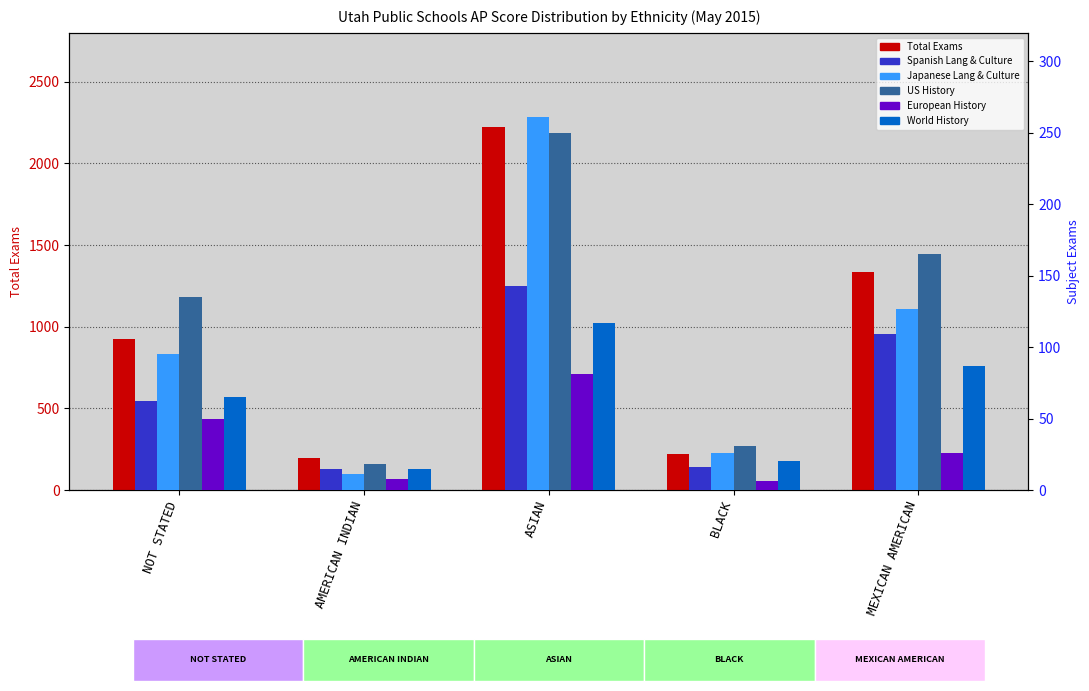

What is the difference between the second highest and minimum values in the US HISTORY series?

147